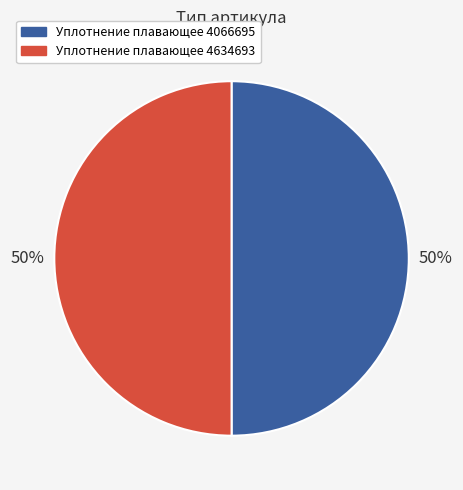

True or false: Уплотнение плавающее 4066695 accounts for 62% of the total.

False